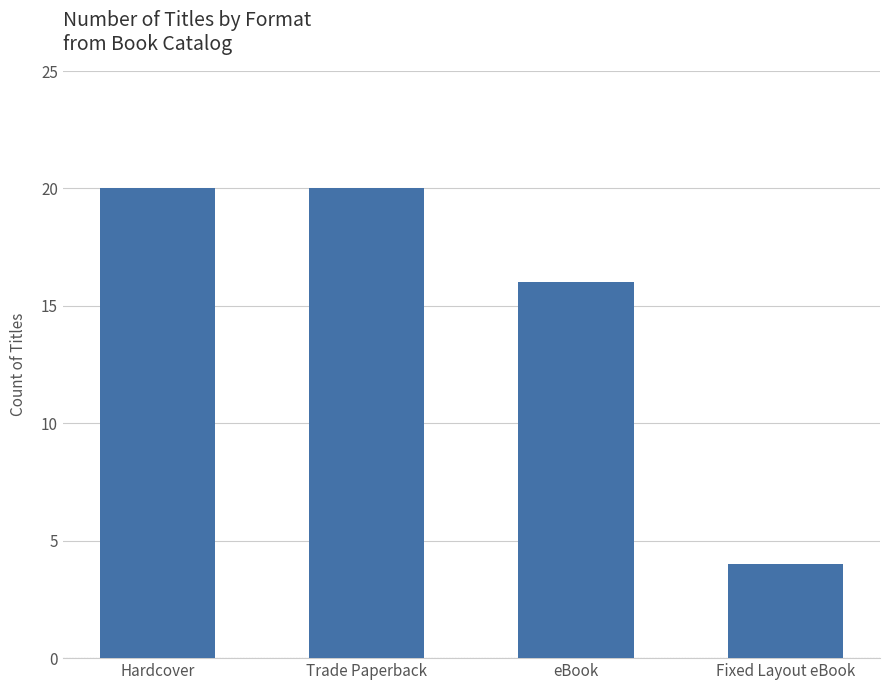

Reading right to left, transcribe all the data shown in this chart.

Fixed Layout eBook=4	eBook=16	Trade Paperback=20	Hardcover=20